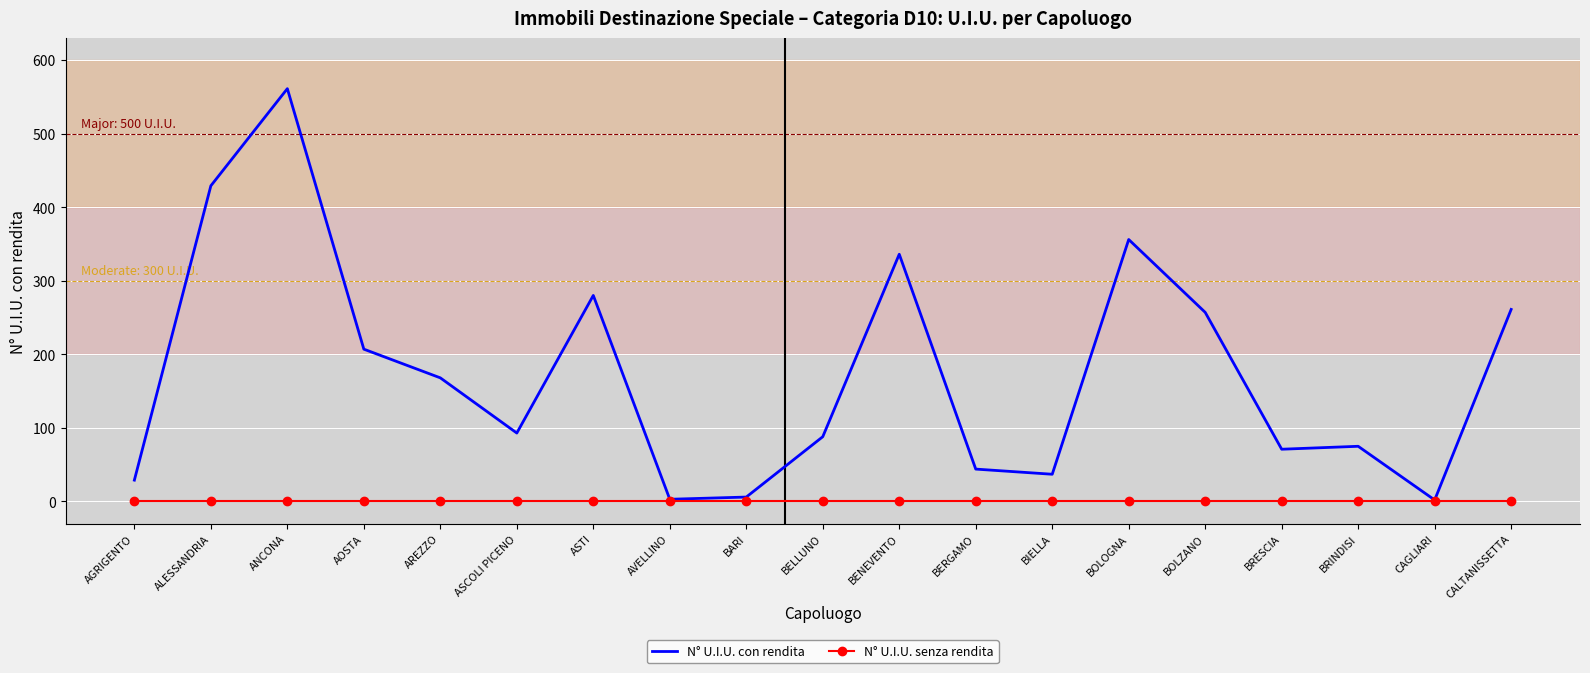

Rank the series at BIELLA from lowest to highest value.

N° U.I.U. senza rendita, N° U.I.U. con rendita